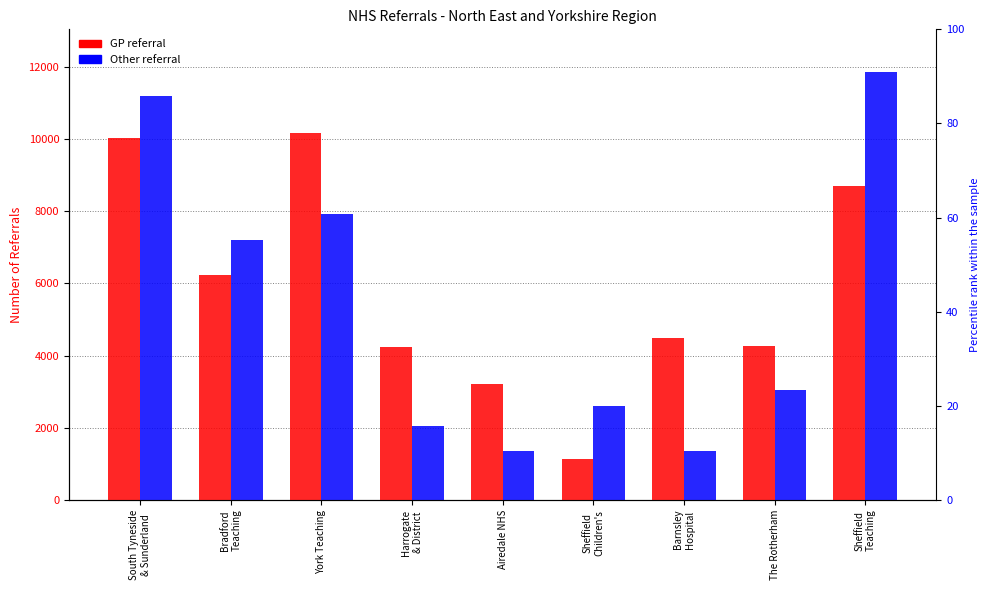

What is the label of the 3rd bar from the left?

York Teaching